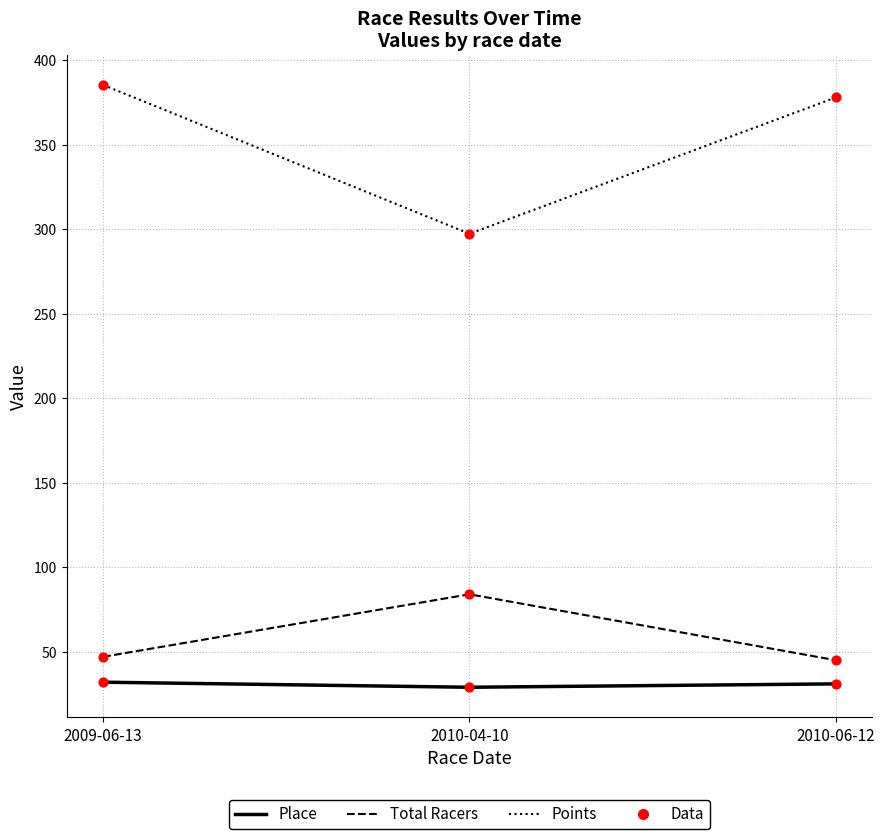

Which series has the widest spread of values?

Points